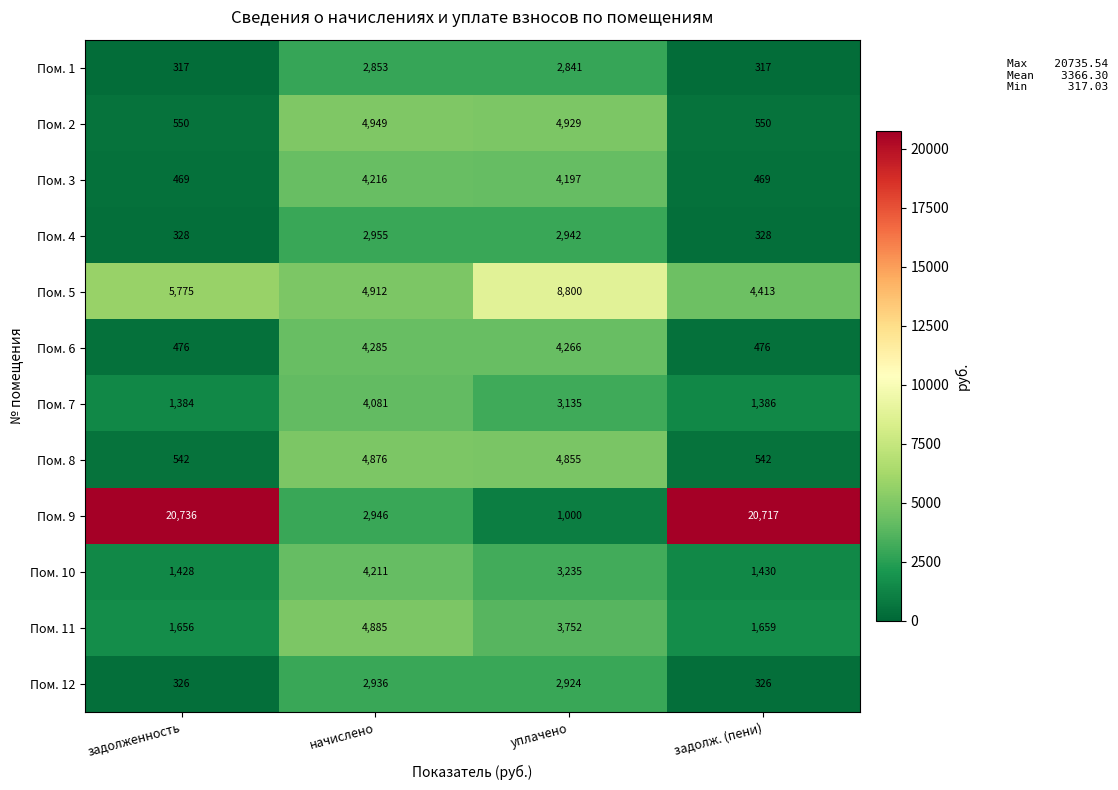

Rank the series at задолженность from lowest to highest value.

Пом. 1, Пом. 12, Пом. 4, Пом. 3, Пом. 6, Пом. 8, Пом. 2, Пом. 7, Пом. 10, Пом. 11, Пом. 5, Пом. 9